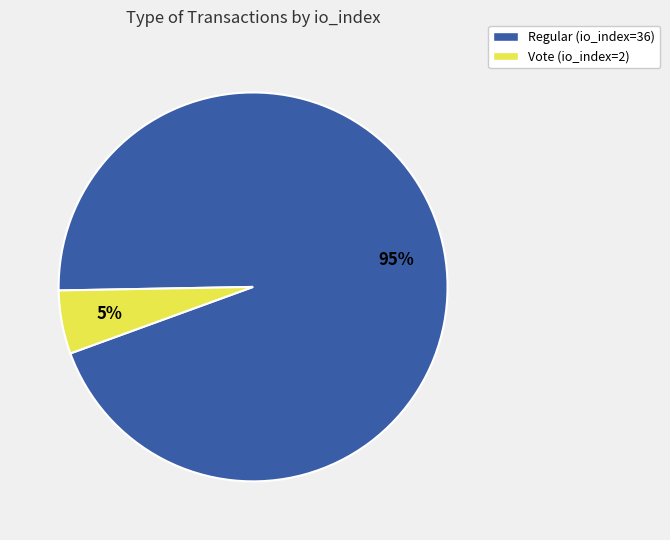

Is there a majority slice in this chart?

Yes